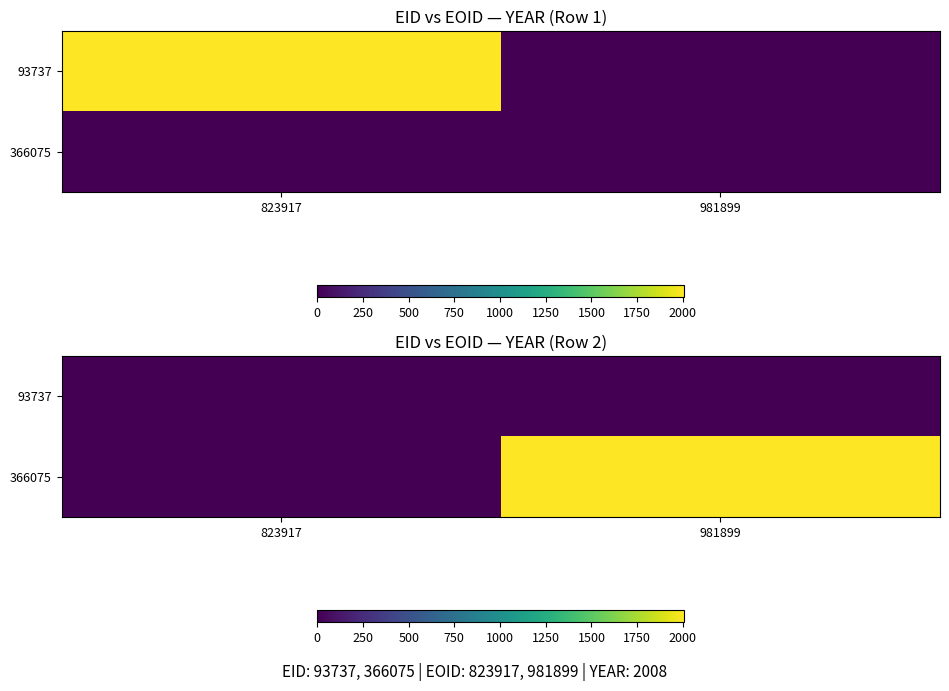

At how many categories does at least one series exceed 438?

1